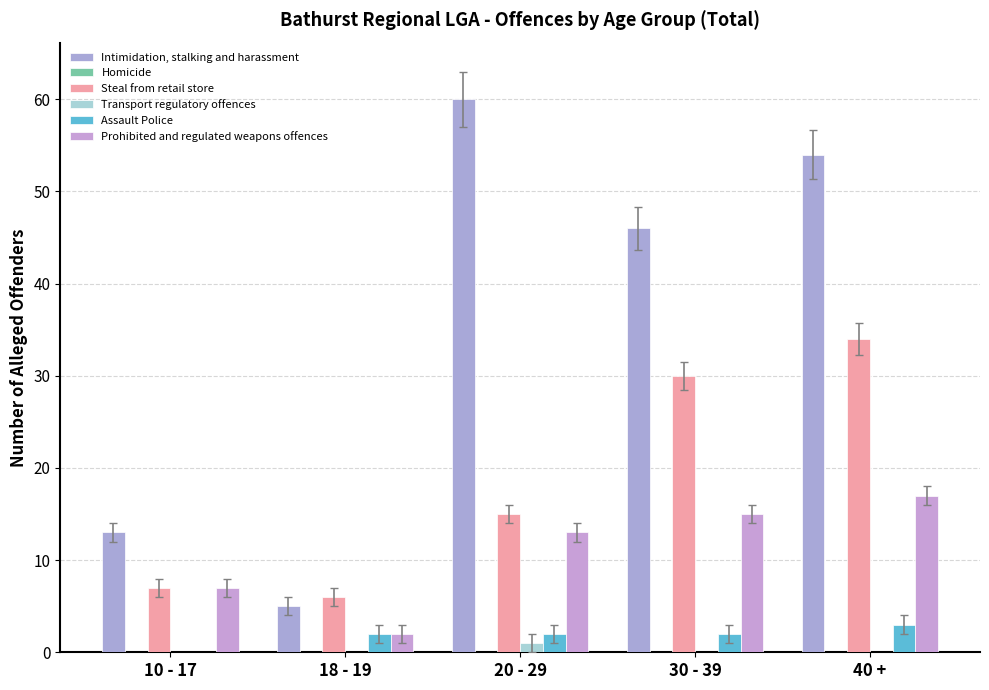

How many groups of bars are there?

5